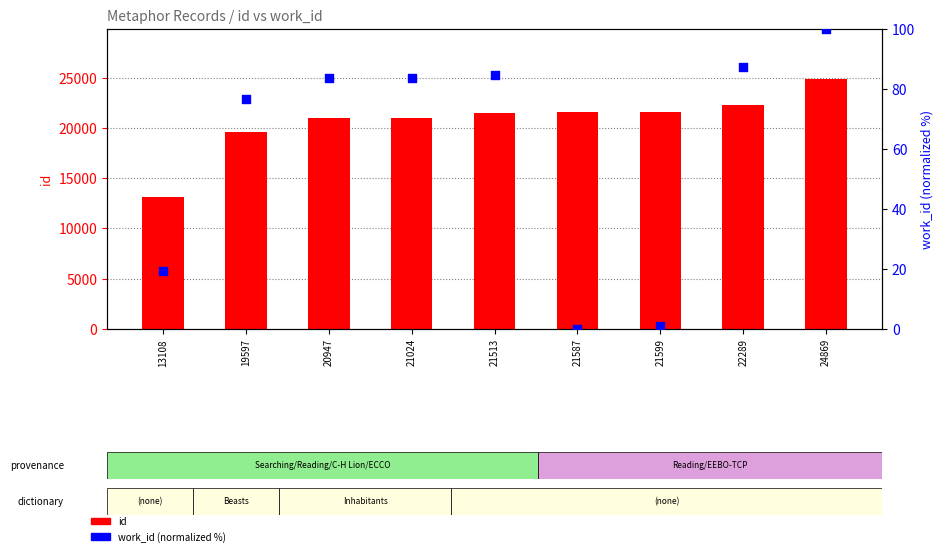

Which series contains the lowest Y value?

work_id (normalized %)